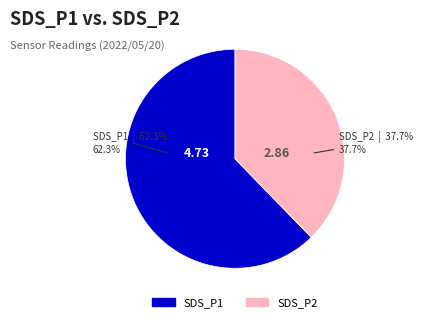

To the nearest percent, what portion does SDS_P2 represent?

38%